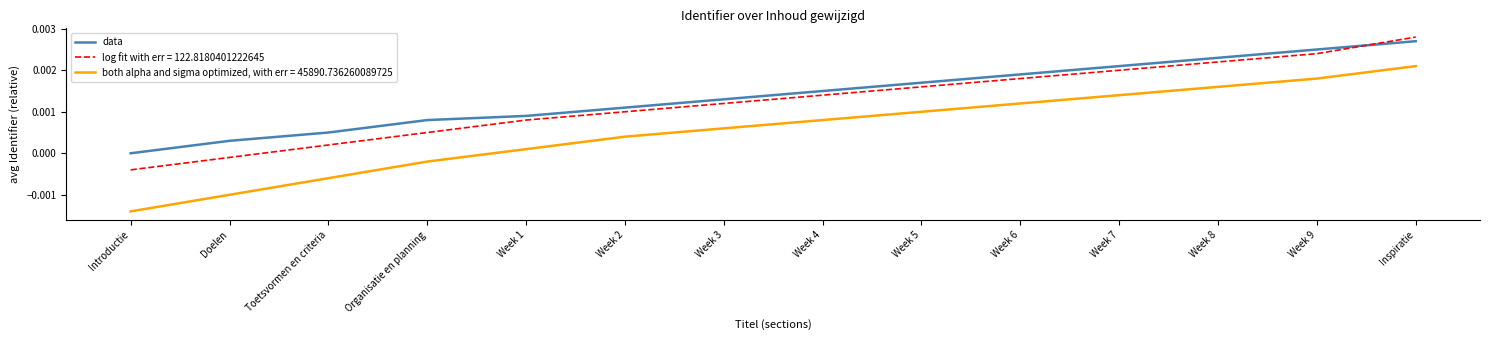

At which category is the sum across all series the highest?

Inspiratie